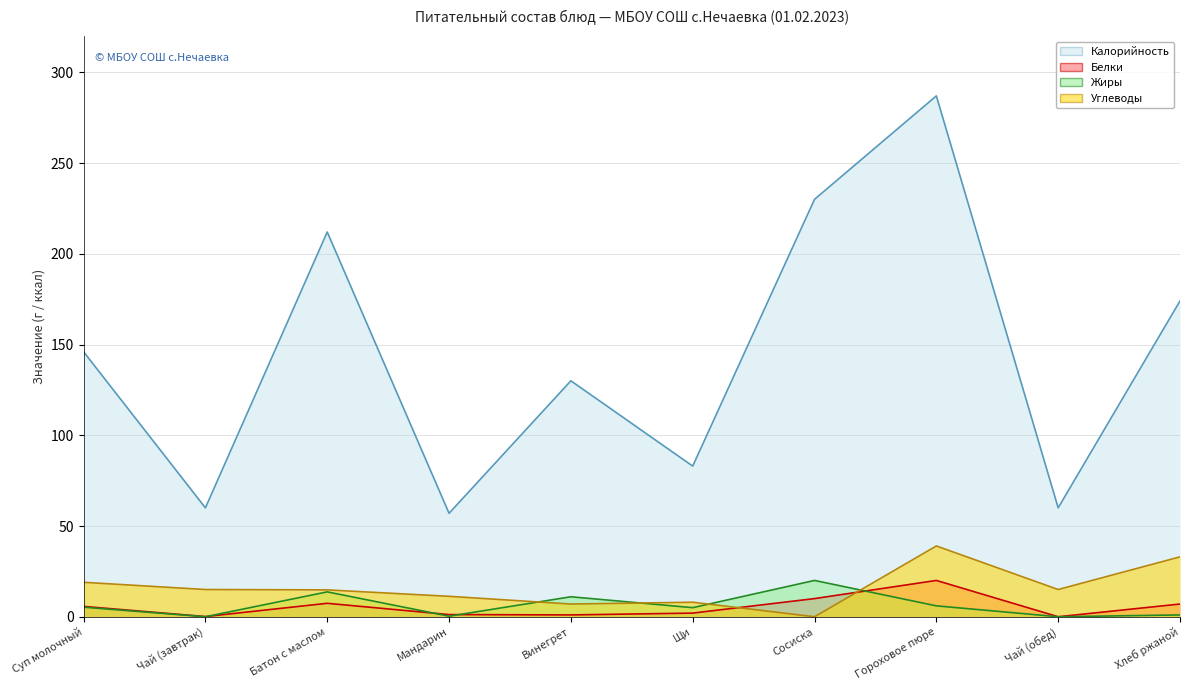

True or false: Белки and Калорийность intersect in this chart.

False